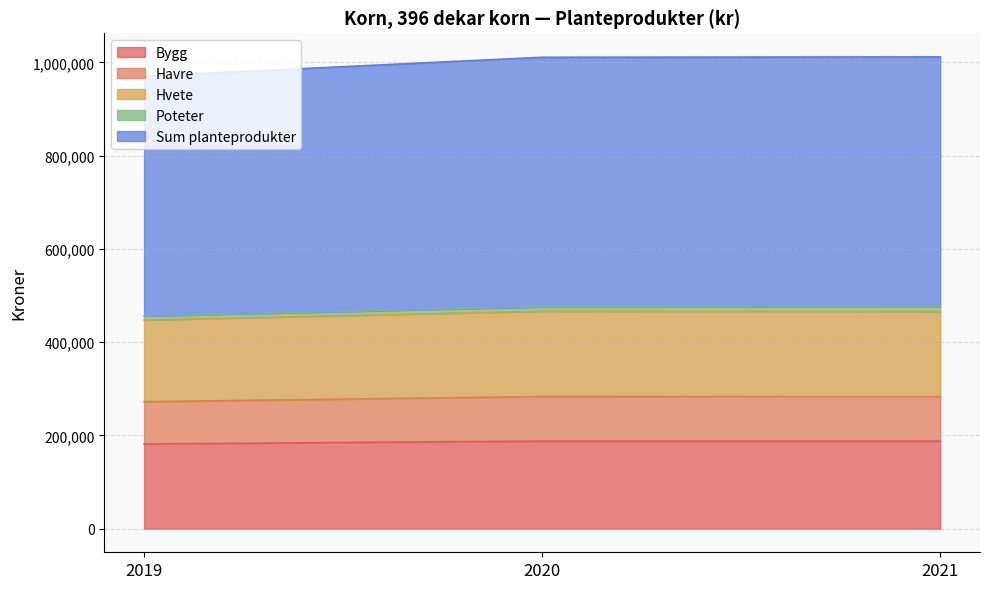

What is the maximum value for Bygg?

187858